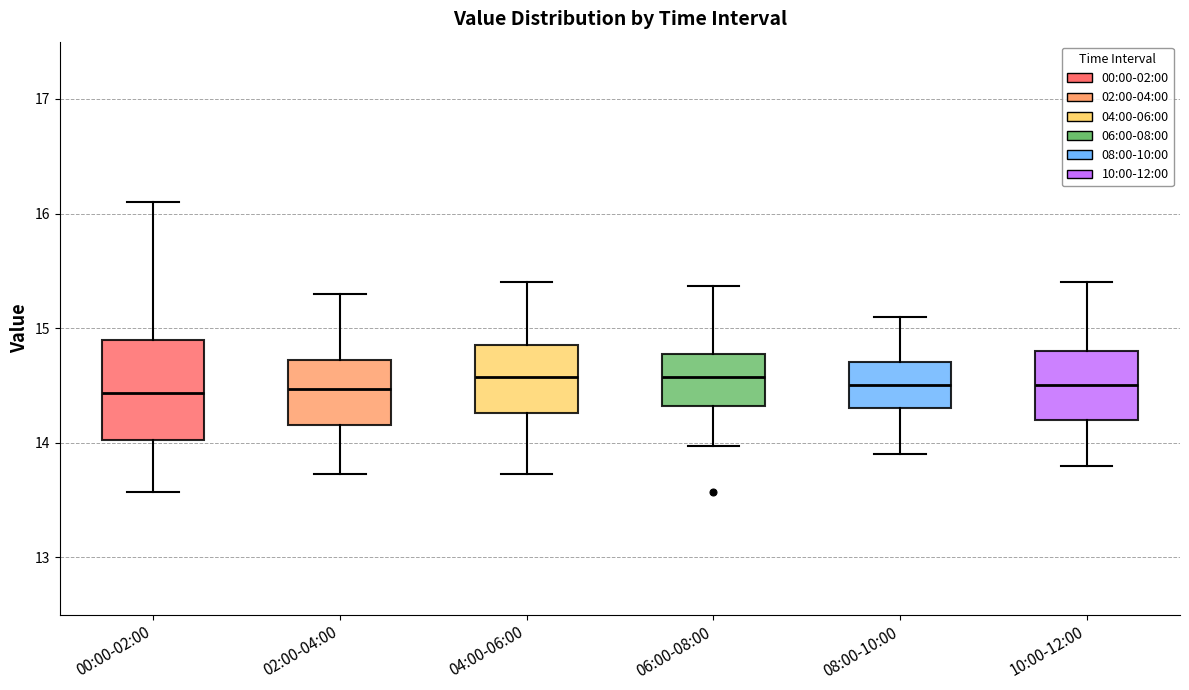

Reading left to right, transcribe this box plot: for each box, give where its median line is, the range the box spans, and where its two whiskers end, as read against the y-axis. The values are not printed on the chart, so give them approximately, as read against the axis.

00:00-02:00: median 14.4, box 14.0 to 14.9, whiskers 13.6 to 16.1
02:00-04:00: median 14.5, box 14.2 to 14.7, whiskers 13.7 to 15.3
04:00-06:00: median 14.6, box 14.3 to 14.9, whiskers 13.7 to 15.4
06:00-08:00: median 14.6, box 14.3 to 14.8, whiskers 14.0 to 15.4
08:00-10:00: median 14.5, box 14.3 to 14.7, whiskers 13.9 to 15.1
10:00-12:00: median 14.5, box 14.2 to 14.8, whiskers 13.8 to 15.4